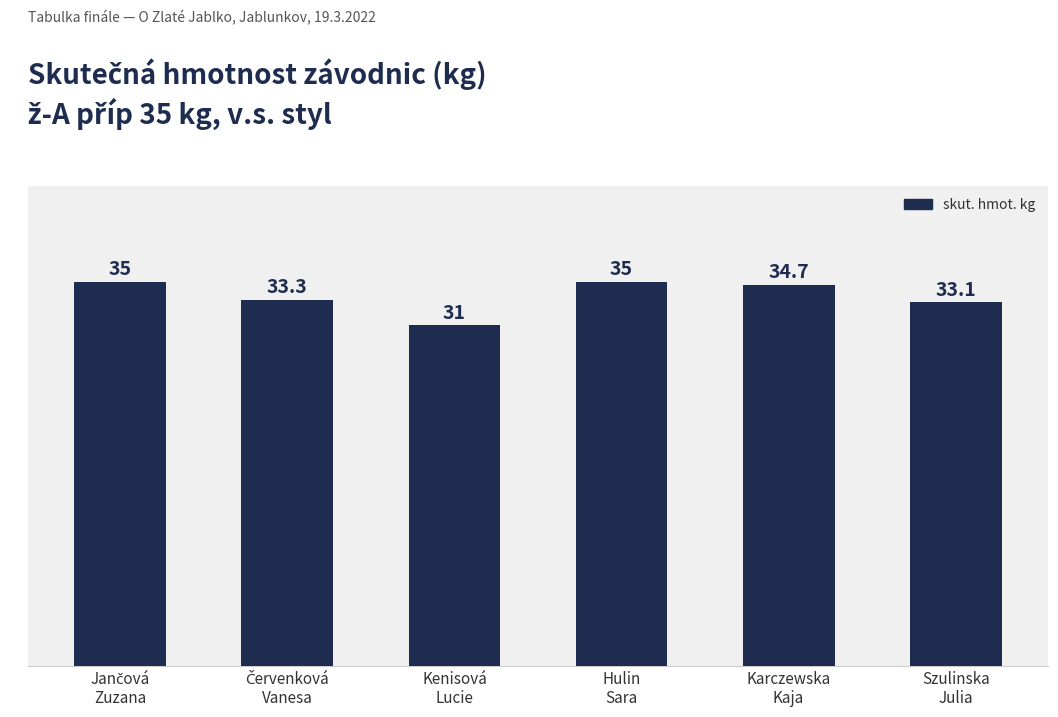

What is the value of the 1st bar from the left?

35.0